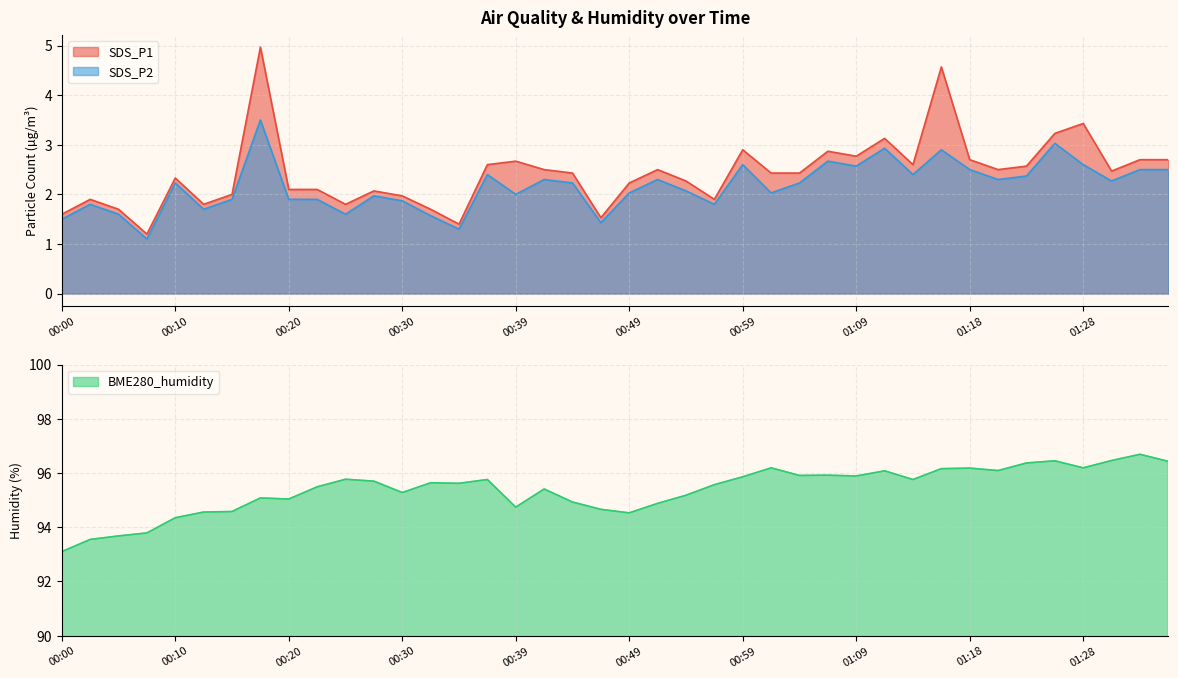

Reading left to right, what are all the values shown in this chart?

SDS_P1: 00:00=1.6	00:03=1.9	00:05=1.7	00:08=1.2	00:10=2.3	00:13=1.8	00:15=2.0	00:17=5.0	00:20=2.1	00:22=2.1	00:25=1.8	00:27=2.1	00:30=2.0	00:32=1.7	00:34=1.4	00:37=2.6	00:39=2.7	00:42=2.5	00:44=2.4	00:47=1.5	00:49=2.2	00:52=2.5	00:54=2.3	00:56=1.9	00:59=2.9	01:01=2.4	01:04=2.4	01:06=2.9	01:09=2.8	01:11=3.1	01:13=2.6	01:16=4.6	01:18=2.7	01:21=2.5	01:23=2.6	01:26=3.2	01:28=3.4	01:31=2.5	01:33=2.7	01:35=2.7
SDS_P2: 00:00=1.5	00:03=1.8	00:05=1.6	00:08=1.1	00:10=2.2	00:13=1.7	00:15=1.9	00:17=3.5	00:20=1.9	00:22=1.9	00:25=1.6	00:27=2.0	00:30=1.9	00:32=1.6	00:34=1.3	00:37=2.4	00:39=2.0	00:42=2.3	00:44=2.2	00:47=1.4	00:49=2.0	00:52=2.3	00:54=2.1	00:56=1.8	00:59=2.6	01:01=2.0	01:04=2.2	01:06=2.7	01:09=2.6	01:11=2.9	01:13=2.4	01:16=2.9	01:18=2.5	01:21=2.3	01:23=2.4	01:26=3.0	01:28=2.6	01:31=2.3	01:33=2.5	01:35=2.5
BME280_humidity: 00:00=93.1	00:03=93.5	00:05=93.7	00:08=93.8	00:10=94.3	00:13=94.6	00:15=94.6	00:17=95.1	00:20=95.0	00:22=95.5	00:25=95.8	00:27=95.7	00:30=95.3	00:32=95.6	00:34=95.6	00:37=95.8	00:39=94.7	00:42=95.4	00:44=94.9	00:47=94.7	00:49=94.5	00:52=94.9	00:54=95.2	00:56=95.6	00:59=95.9	01:01=96.2	01:04=95.9	01:06=95.9	01:09=95.9	01:11=96.1	01:13=95.8	01:16=96.2	01:18=96.2	01:21=96.1	01:23=96.4	01:26=96.5	01:28=96.2	01:31=96.5	01:33=96.7	01:35=96.4